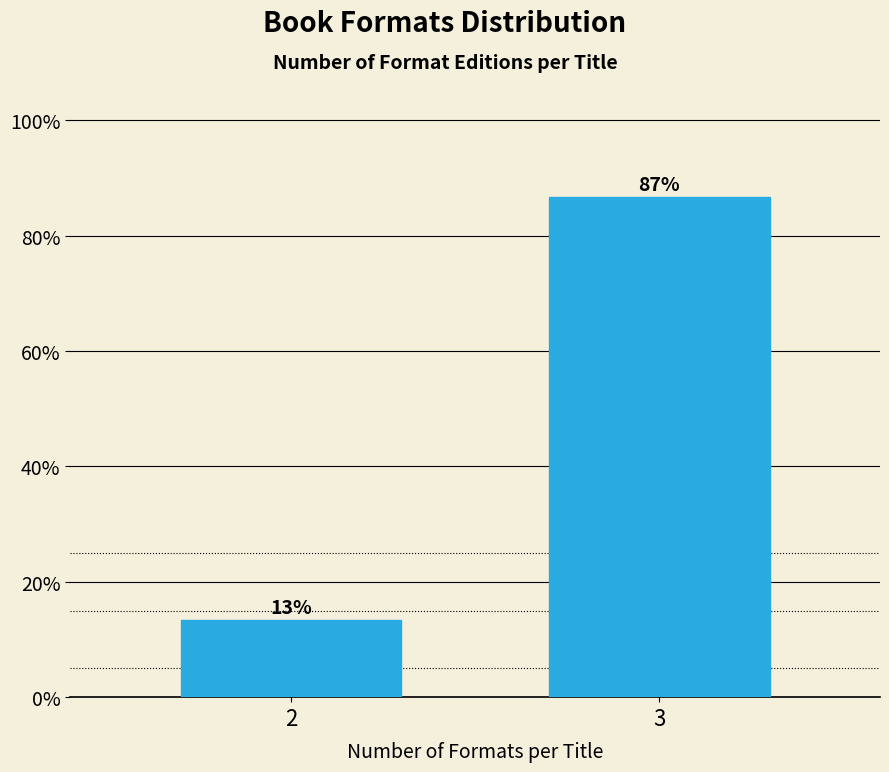

True or false: the data shows 86.7 at 3.

True